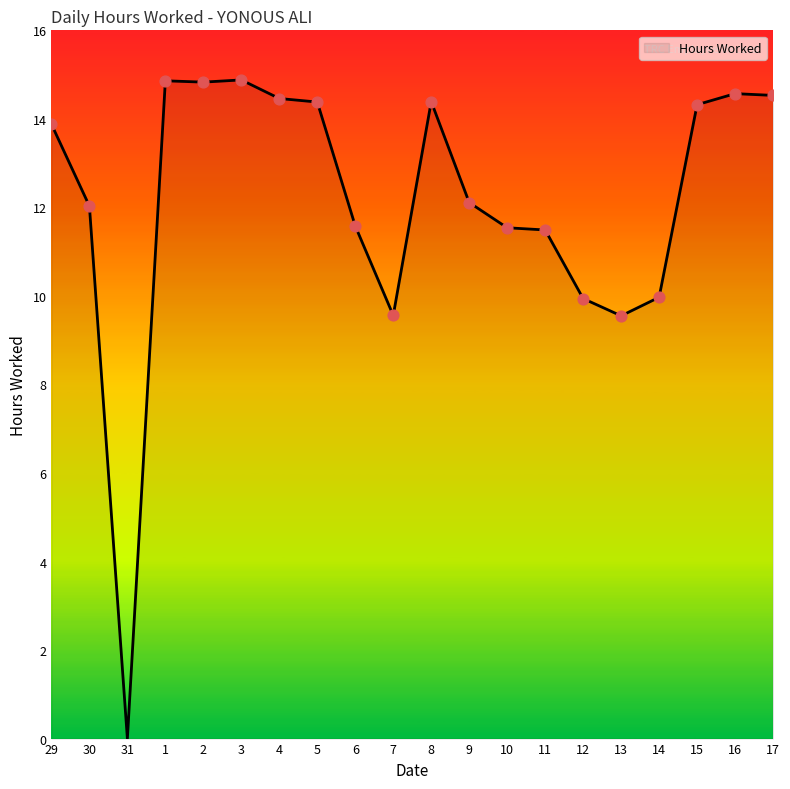

What is the change in value from 9 to 14?

-2.1